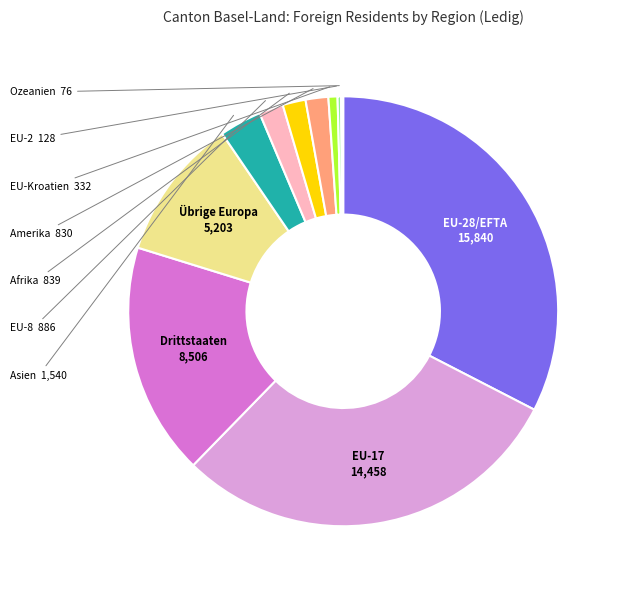

Is there a majority slice in this chart?

No